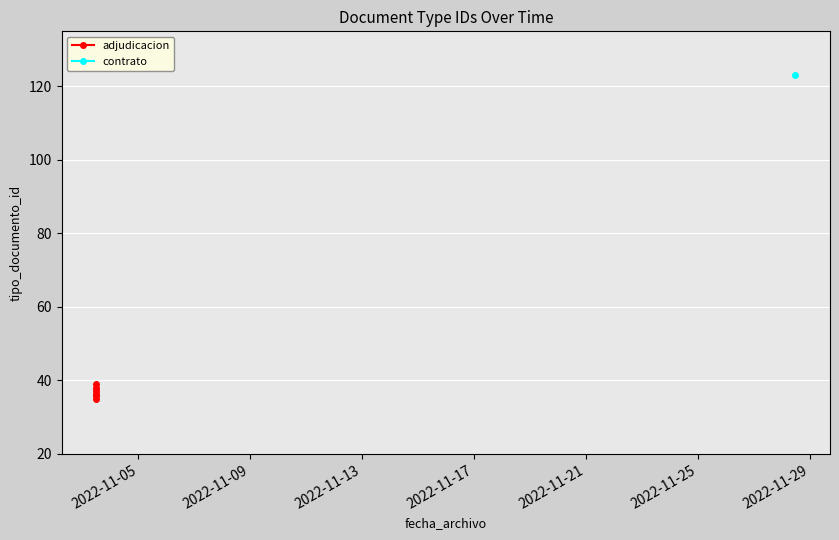

Does the chart display data point markers on the line(s)?

Yes